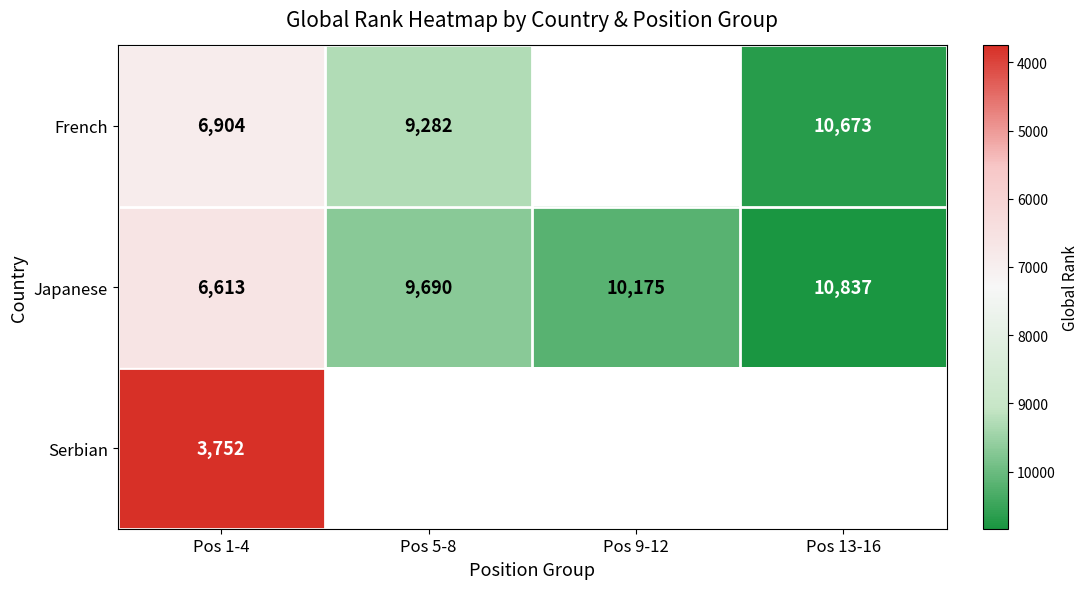

Count the number of data series in this chart.

3